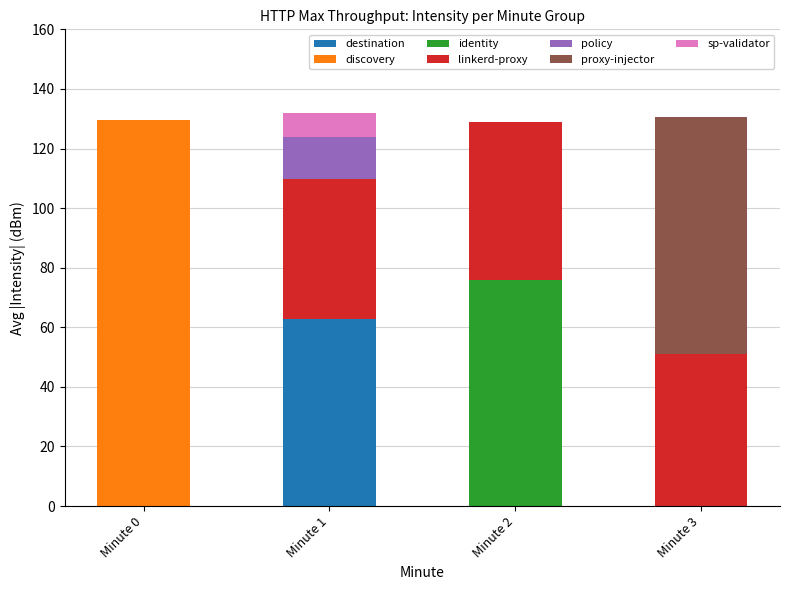

What is the total value across all series at Minute 1?

131.8